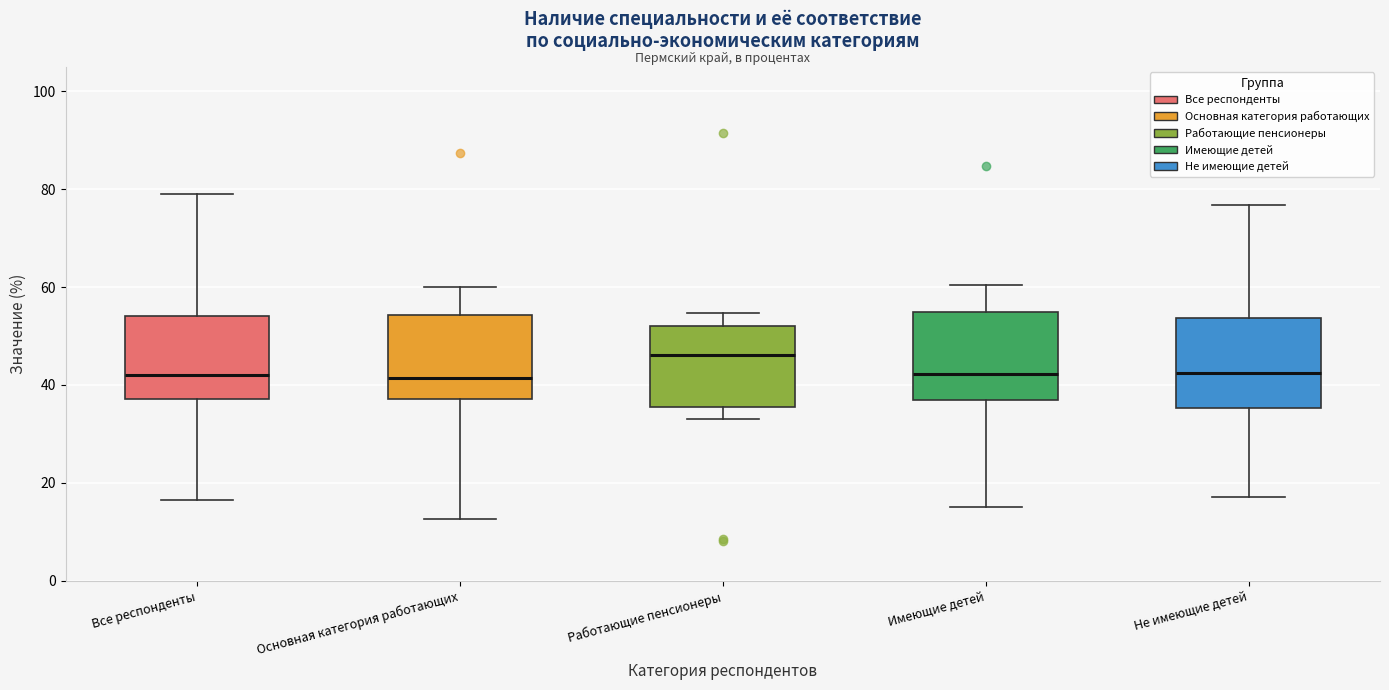

Reading left to right, read every box against the y-axis: the position of its median line, the range the box covers, and the ends of its whiskers. The values are not printed on the chart, so give them approximately, as read against the axis.

Все респонденты: median 42, box 38 to 54, whiskers 16 to 80
Основная категория работающих: median 42, box 38 to 54, whiskers 12 to 60
Работающие пенсионеры: median 46, box 36 to 52, whiskers 34 to 54
Имеющие детей: median 42, box 36 to 54, whiskers 16 to 60
Не имеющие детей: median 42, box 36 to 54, whiskers 18 to 76